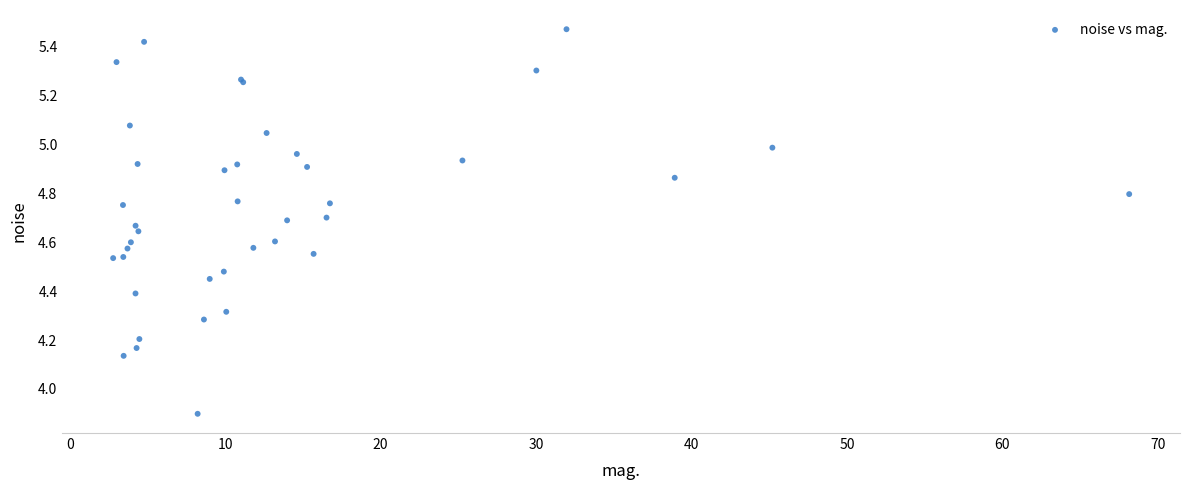

What Y value in the scatter plot is closest to 4?

3.9